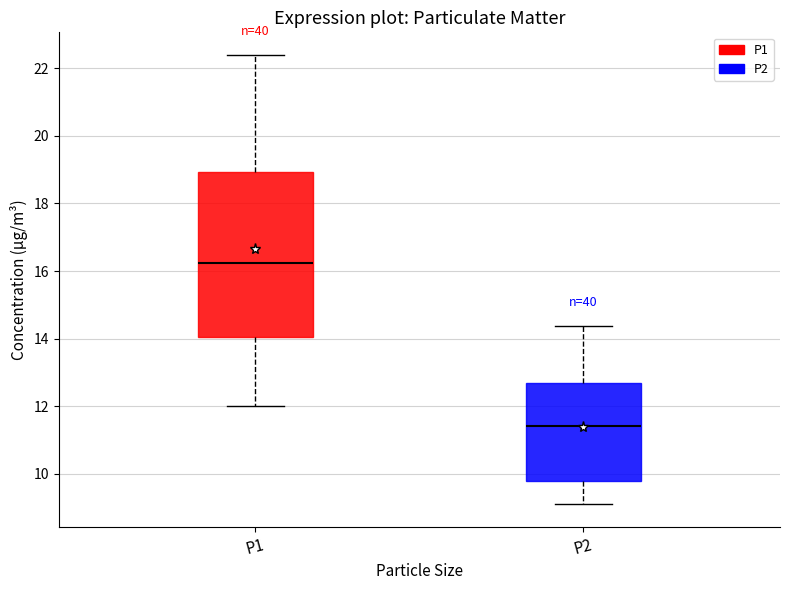

Reading left to right, transcribe this box plot: for each box, give where its median line is, the range the box spans, and where its two whiskers end, as read against the y-axis. The values are not printed on the chart, so give them approximately, as read against the axis.

P1: median 16.2, box 14.0 to 19.0, whiskers 12.0 to 22.4
P2: median 11.4, box 9.8 to 12.8, whiskers 9.2 to 14.4